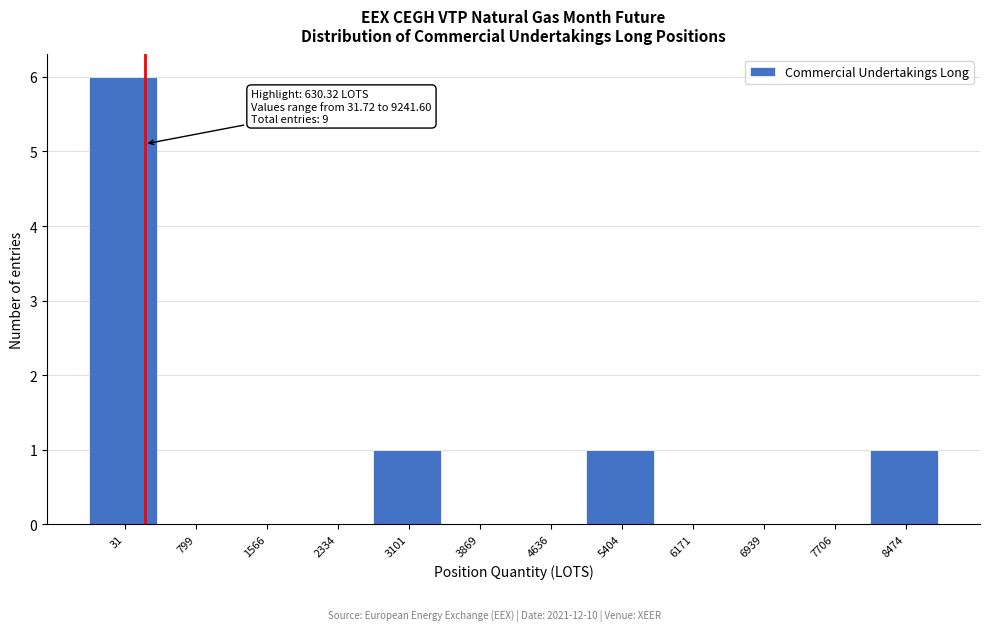

Reading left to right, transcribe all the data shown in this chart.

31=6	799=0	1566=0	2334=0	3101=1	3869=0	4636=0	5404=1	6171=0	6939=0	7706=0	8474=1